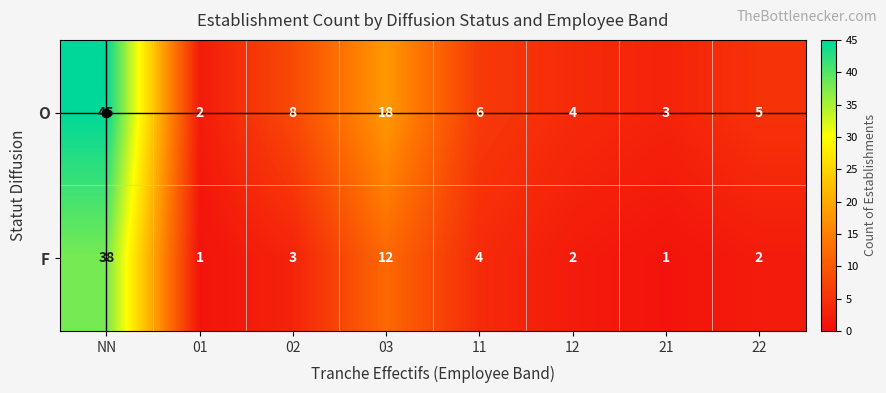

Rank the series by their maximum value, from highest to lowest.

O, F